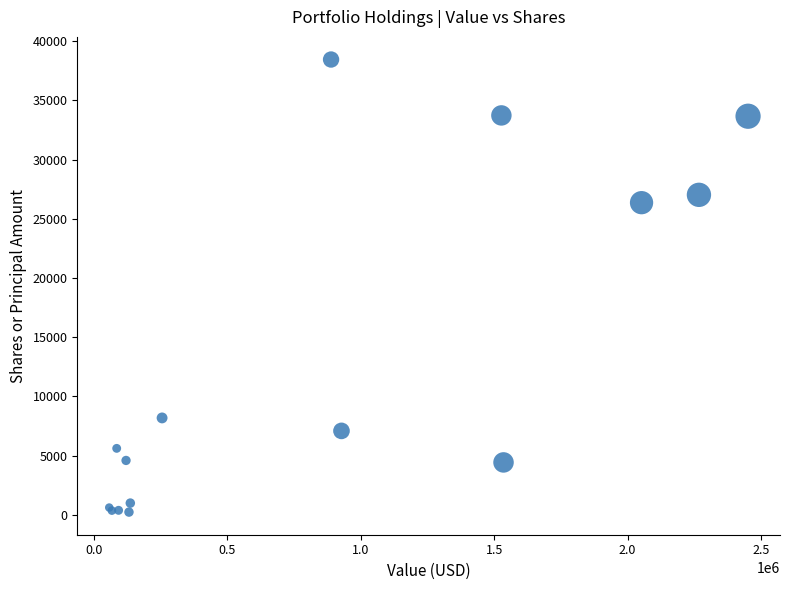

What Y value in the scatter plot is closest to 19342?

26360